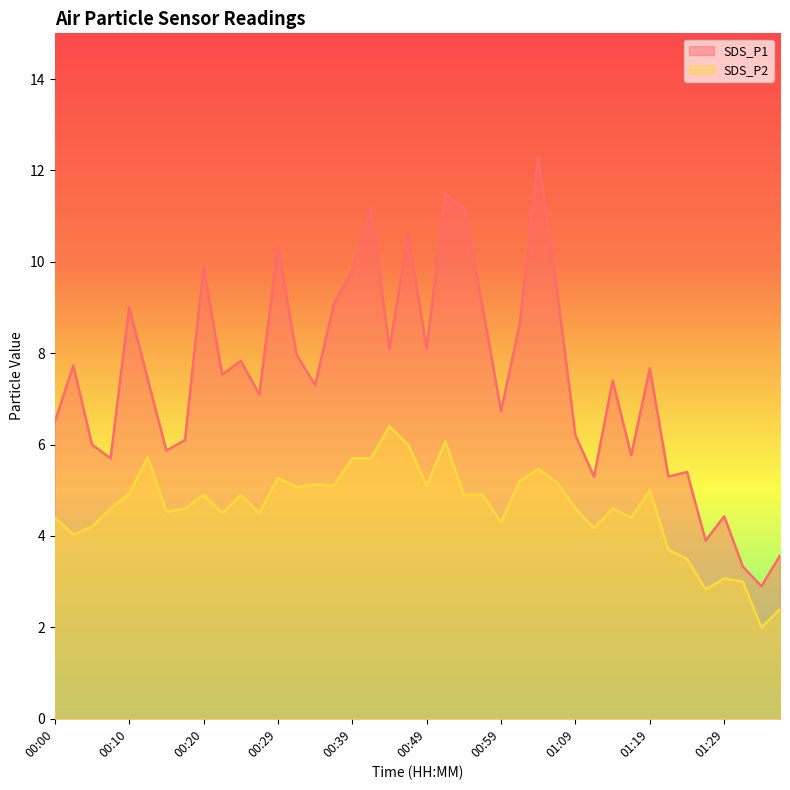

What is the average value of the SDS_P2 series?

4.6